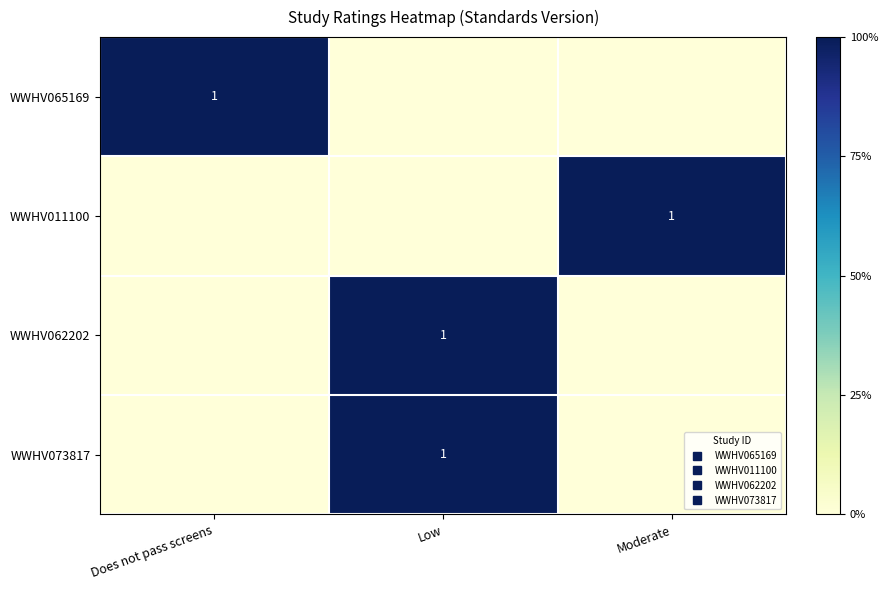

How many series are shown in this chart?

4